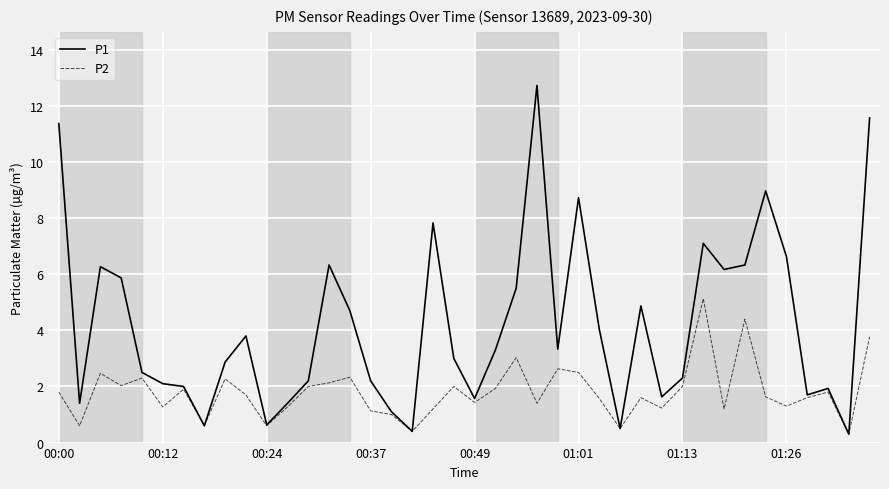

Which series has the widest spread of values?

P1